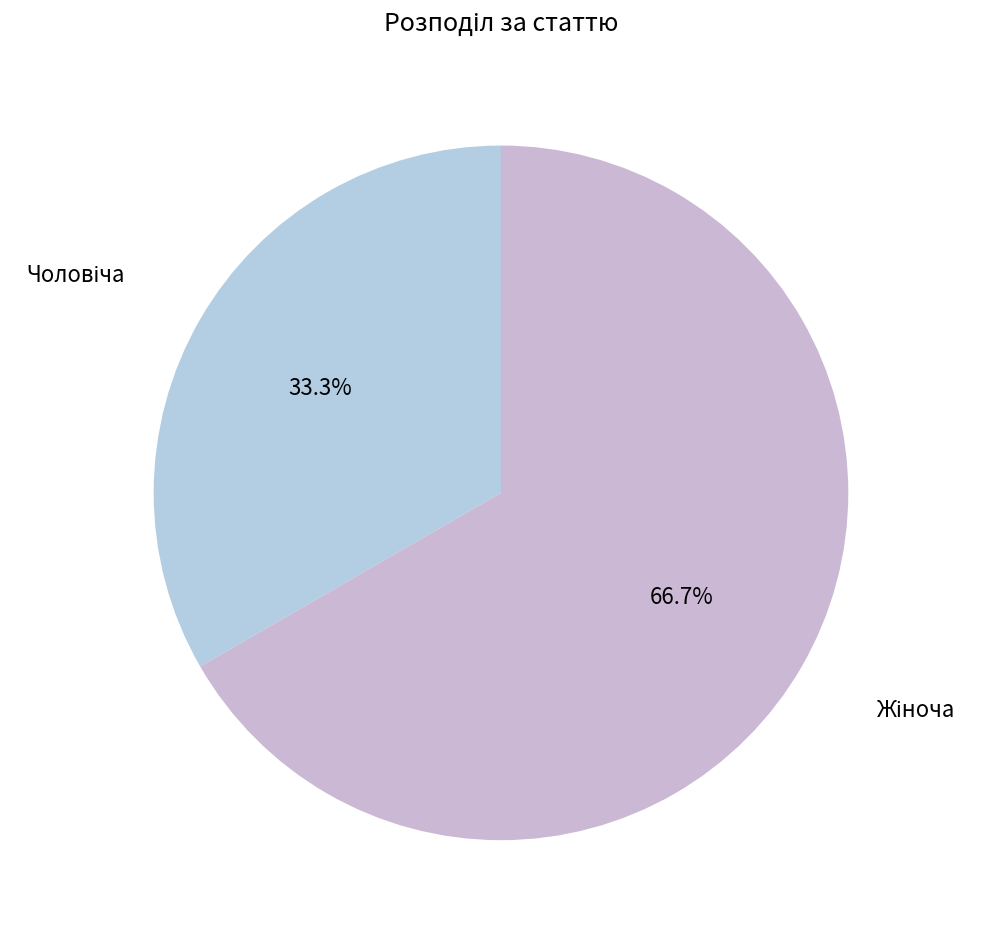

Does any single category account for the majority?

Yes